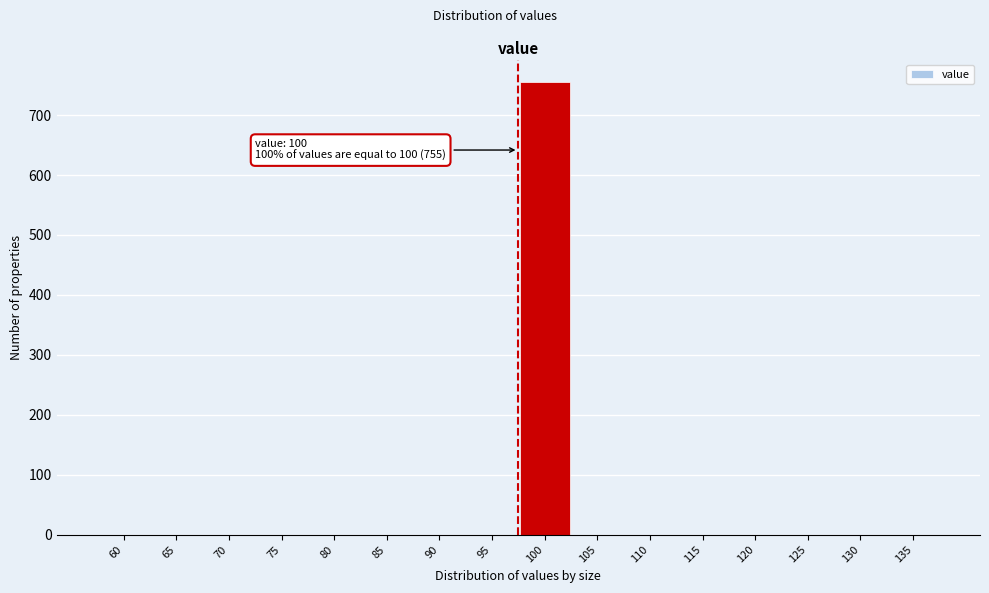

Reading left to right, transcribe all the data shown in this chart.

60=0	65=0	70=0	75=0	80=0	85=0	90=0	95=0	100=755	105=0	110=0	115=0	120=0	125=0	130=0	135=0